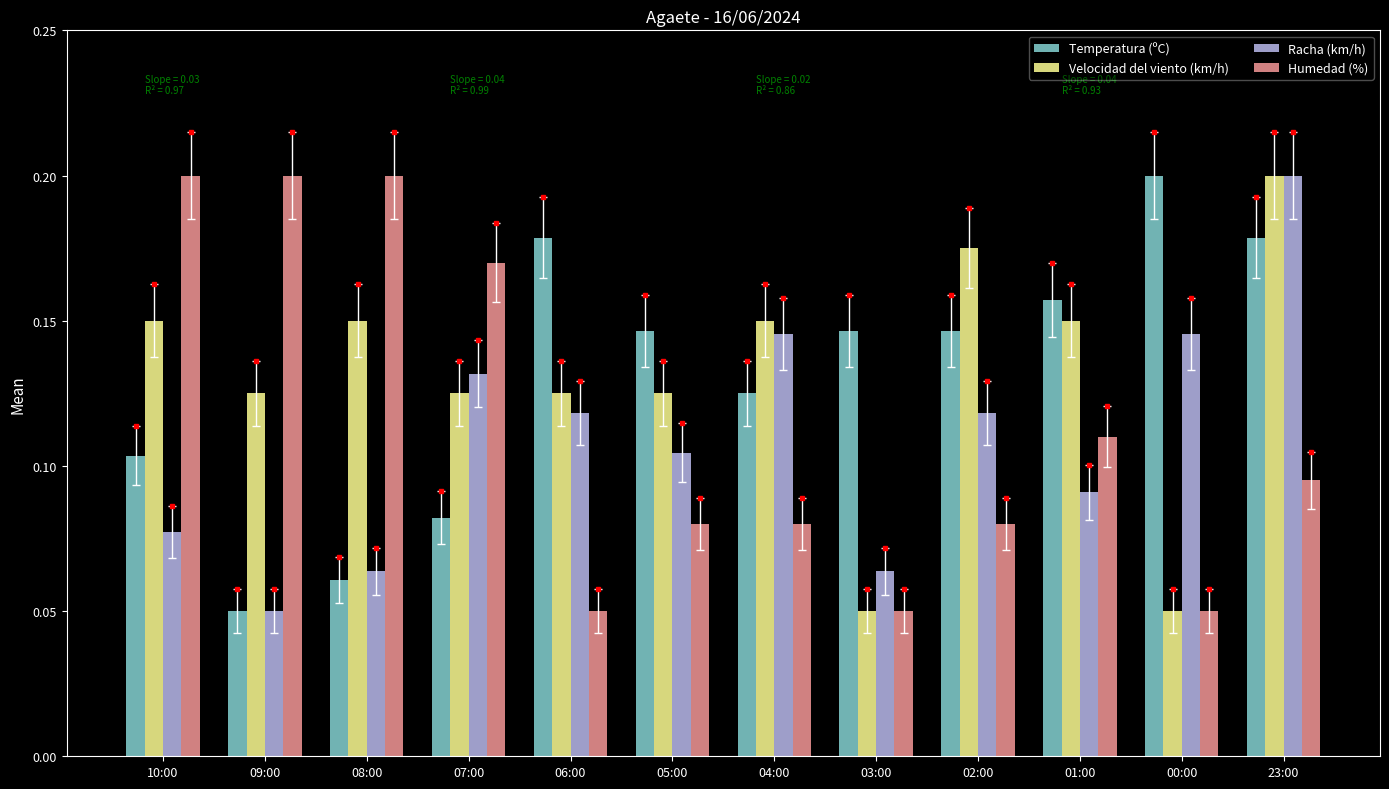

What is the label of the 1st bar from the left?

10:00